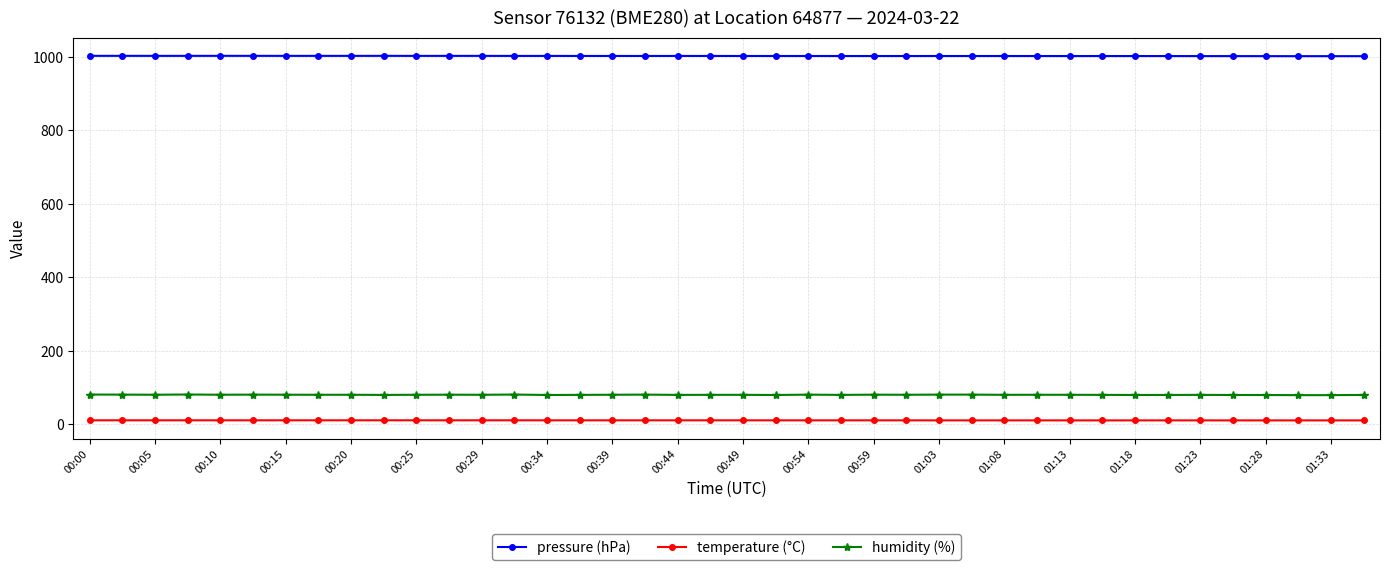

Which series has the widest spread of values?

humidity (%)